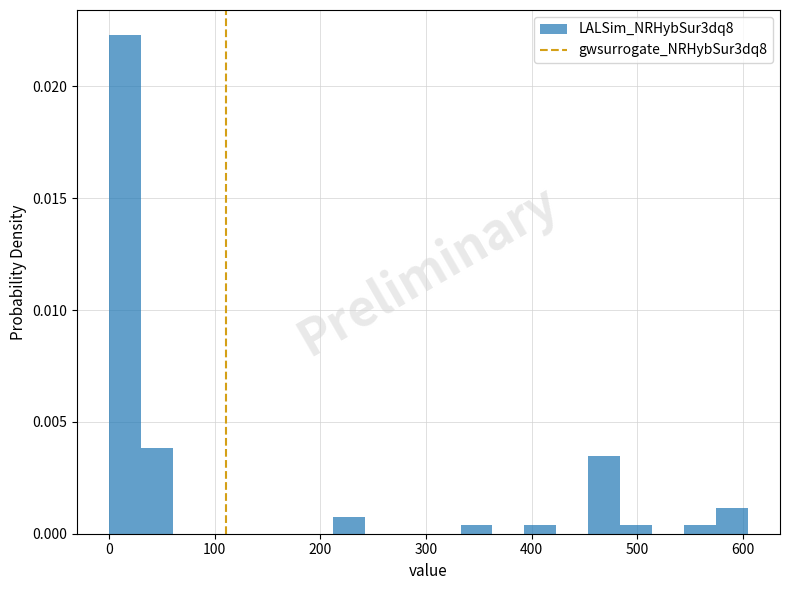

Around what value on the x-axis is the tallest bar? Give the approximate position of its centre, as read against the axis.

20